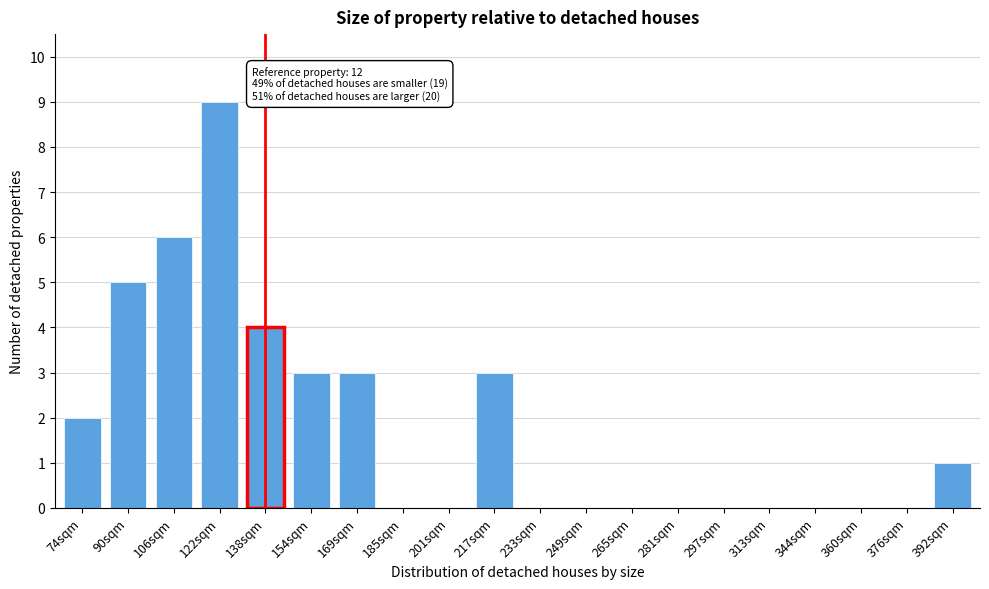

Reading left to right, transcribe all the data shown in this chart.

74sqm=2	90sqm=5	106sqm=6	122sqm=9	138sqm=4	154sqm=3	169sqm=3	185sqm=0	201sqm=0	217sqm=3	233sqm=0	249sqm=0	265sqm=0	281sqm=0	297sqm=0	313sqm=0	344sqm=0	360sqm=0	376sqm=0	392sqm=1